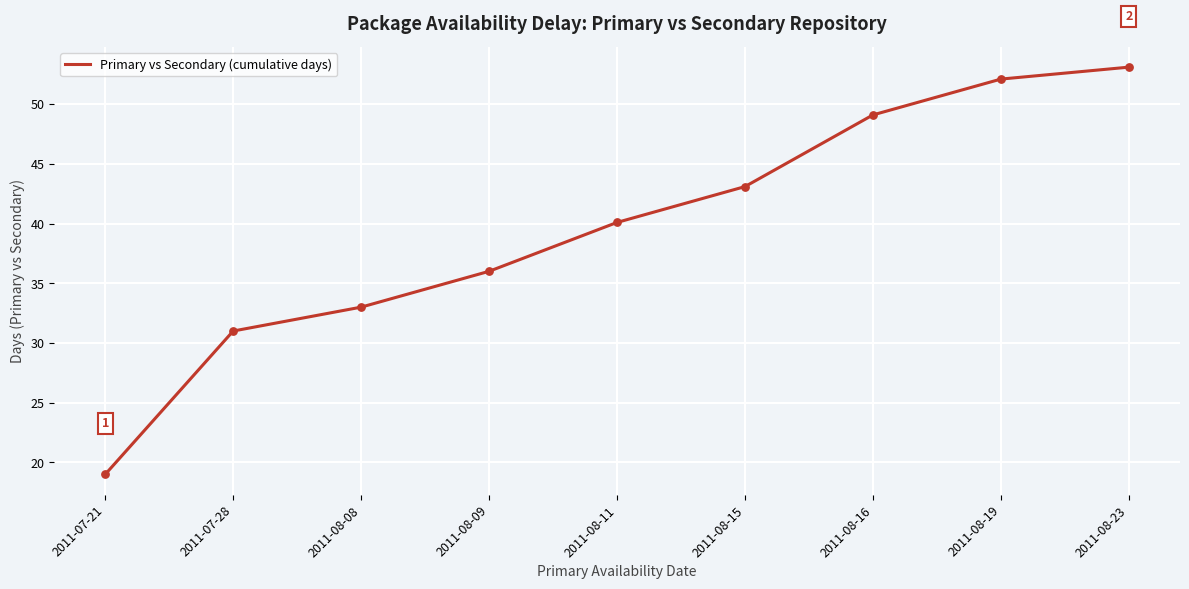

What is the ratio of the value at 2011-08-08 to the value at 2011-08-11?

0.8